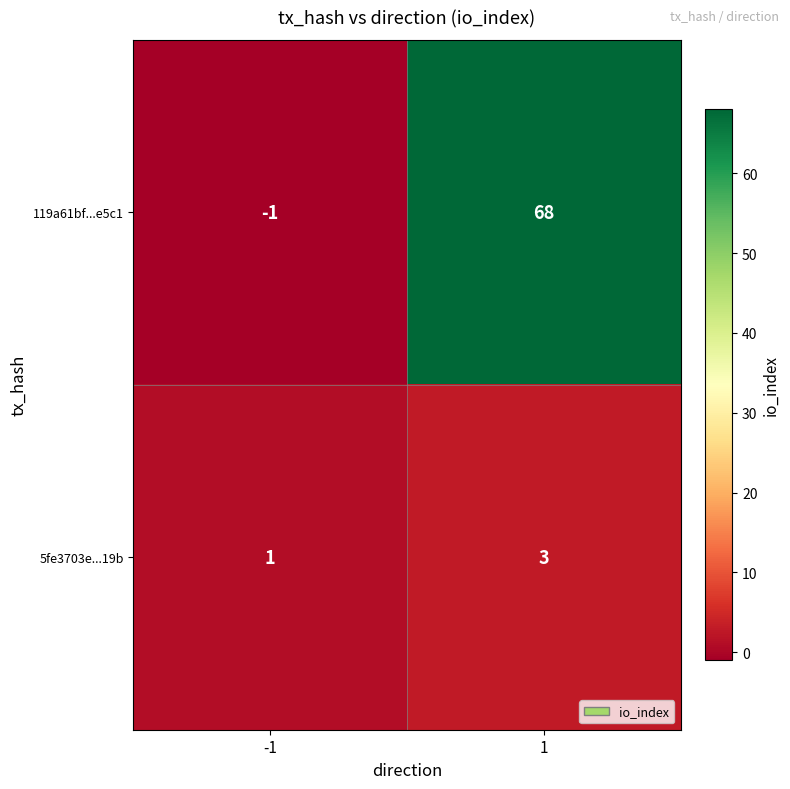

How many series are shown in this chart?

2